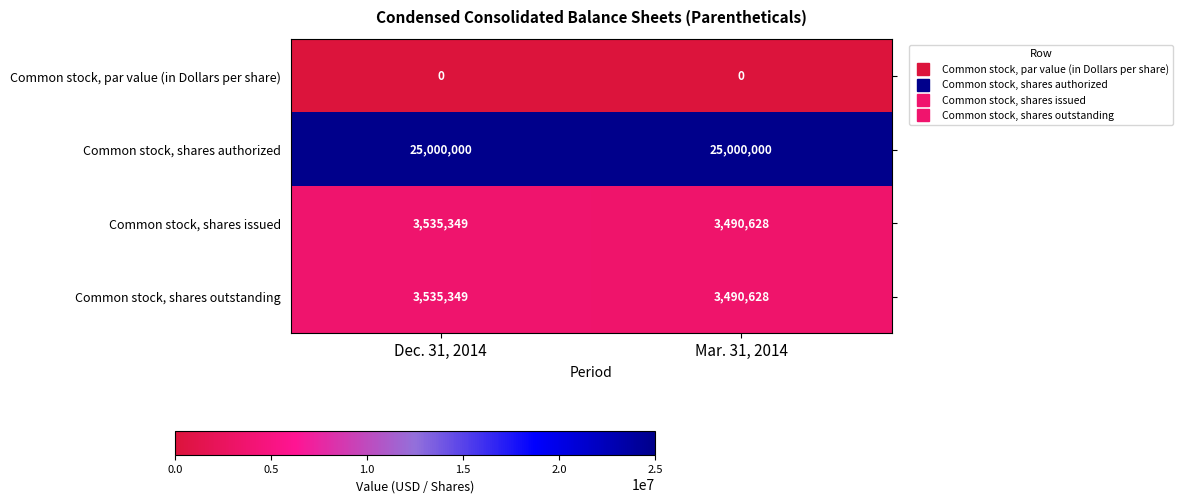

What value does the Common stock, shares authorized series have at Dec. 31, 2014?

25000000